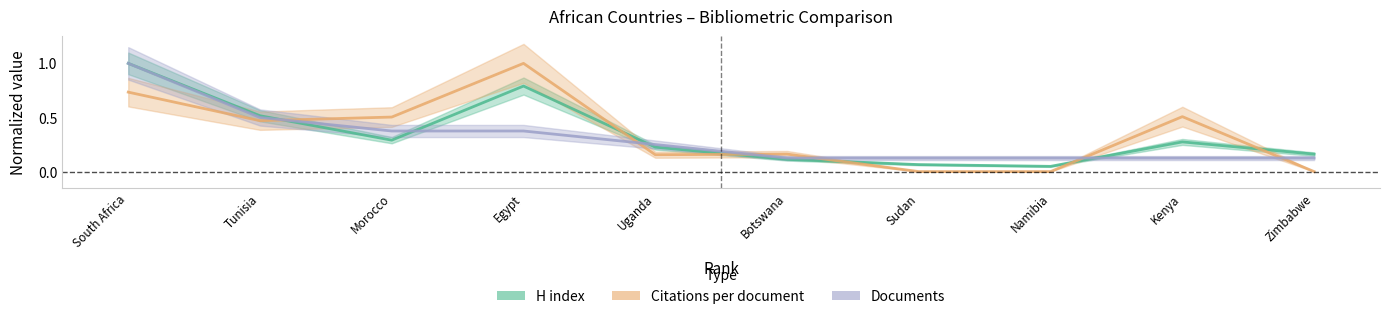

What is the value of the H index point at the 3rd from the left?

0.3